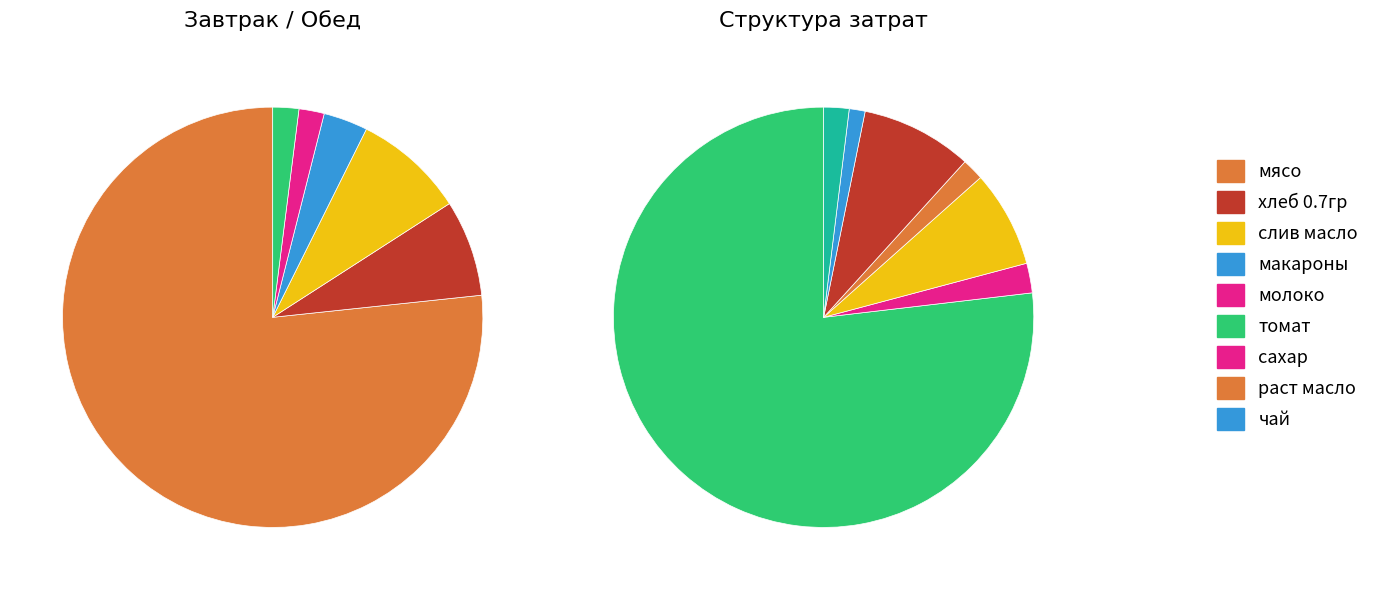

Which slice represents more than half of the pie?

мясо